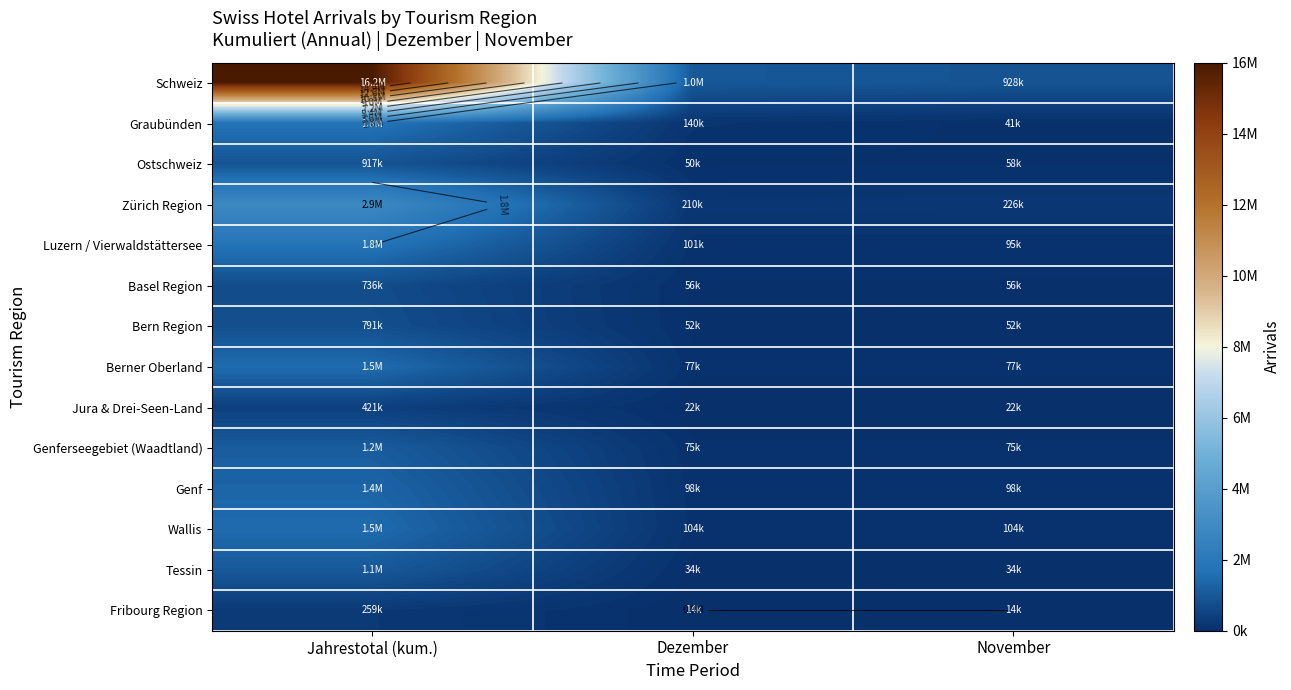

Which has a higher value, November or Jahrestotal (kum.)?

Jahrestotal (kum.)